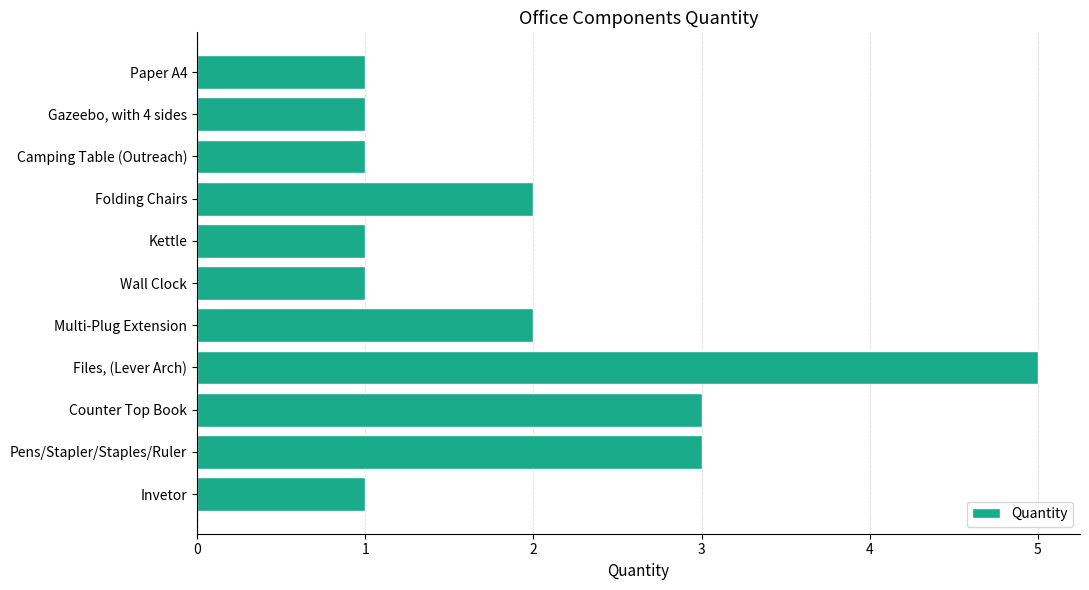

What position from the bottom is Kettle?

7